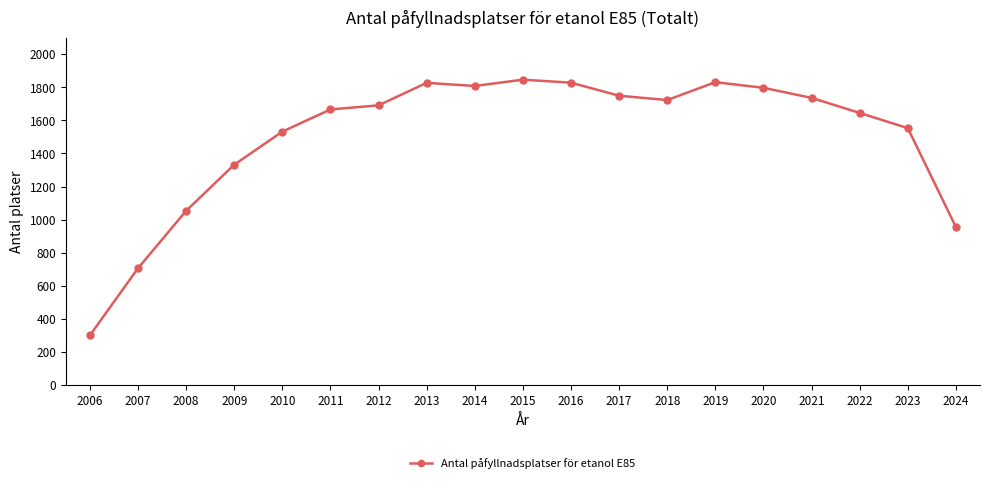

What is the minimum value shown in the chart?

300